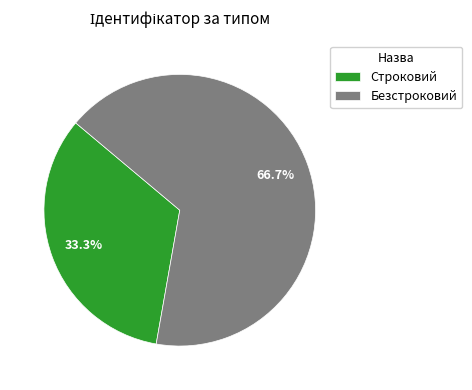

What percentage is NOT represented by Безстроковий?

33.3%